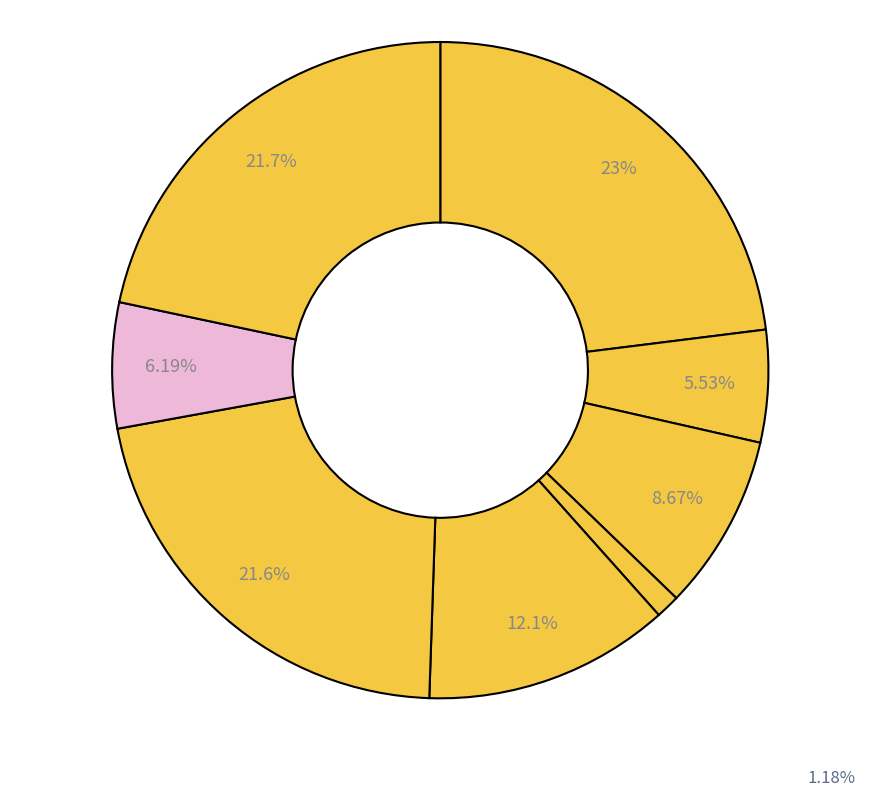

How many segments does this pie chart have?

8